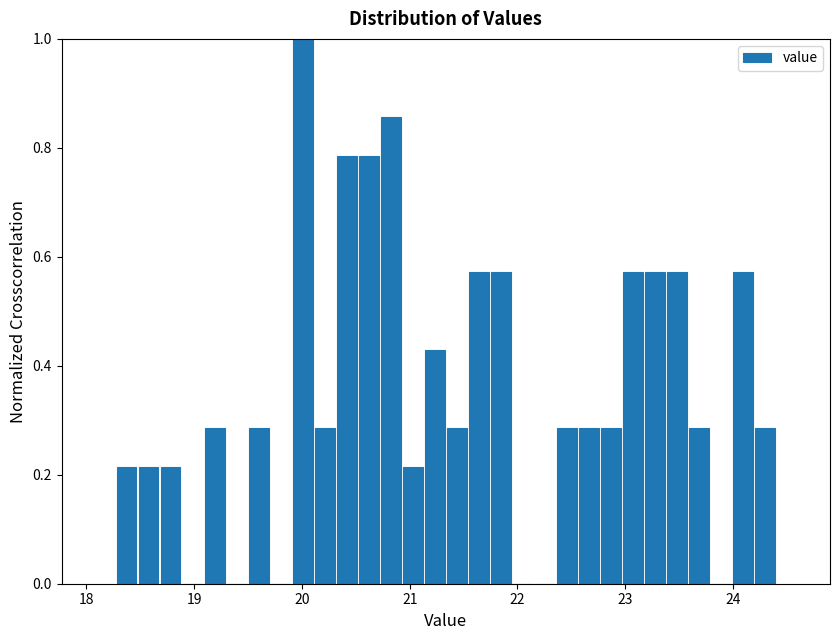

Around what value on the x-axis is the tallest bar? Give the approximate position of its centre, as read against the axis.

20.0